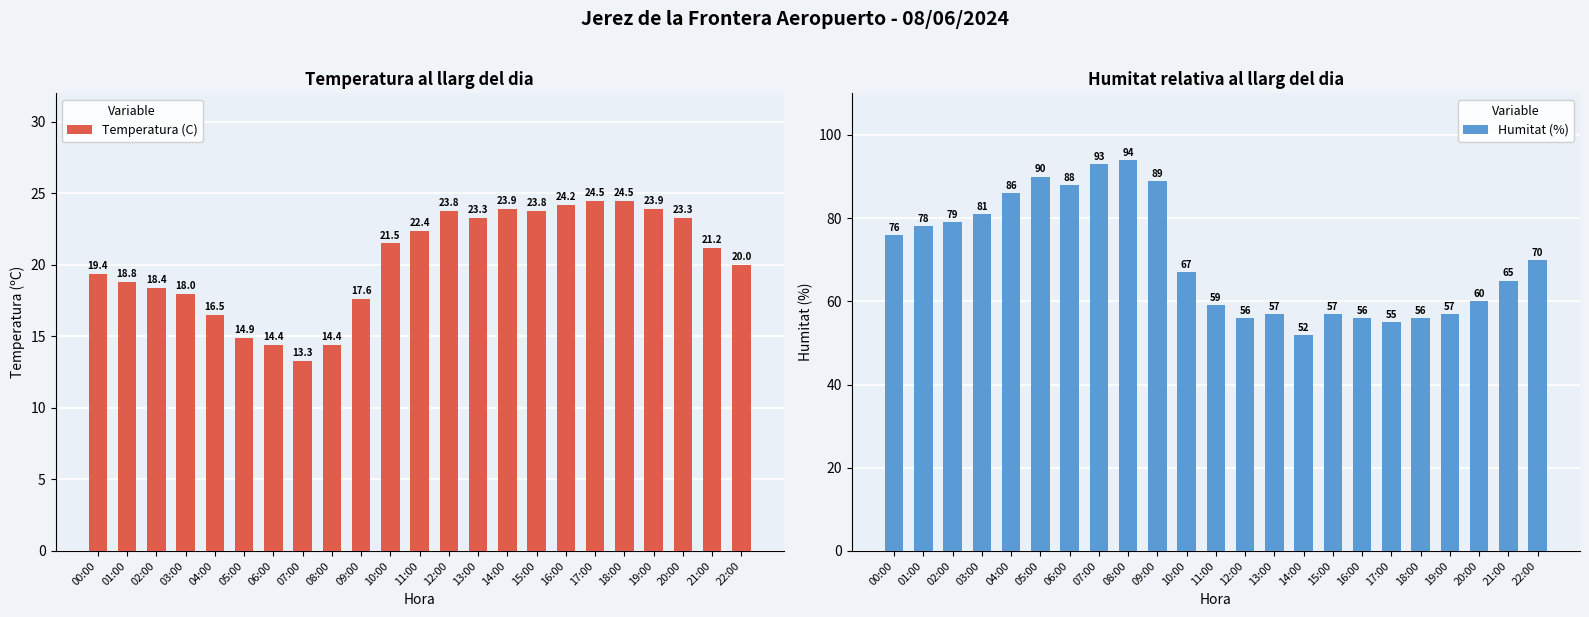

Which series has the largest total across all categories?

Humitat (%)